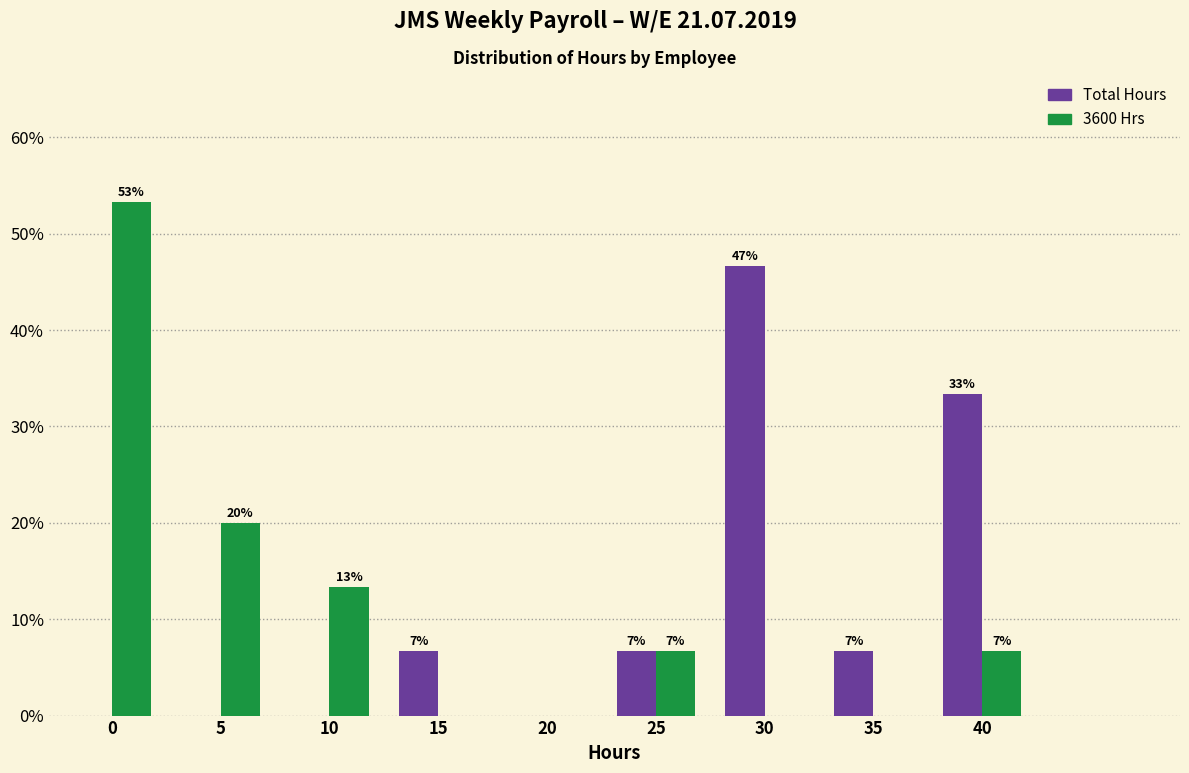

How many groups of bars are there?

9